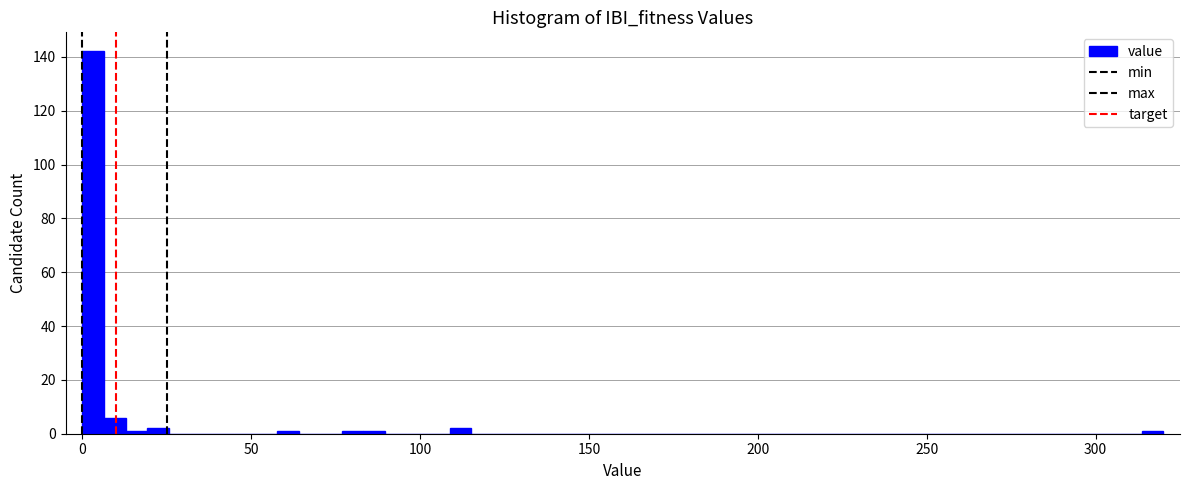

Read against the x-axis, roughly where is the centre of the tallest bar?

5